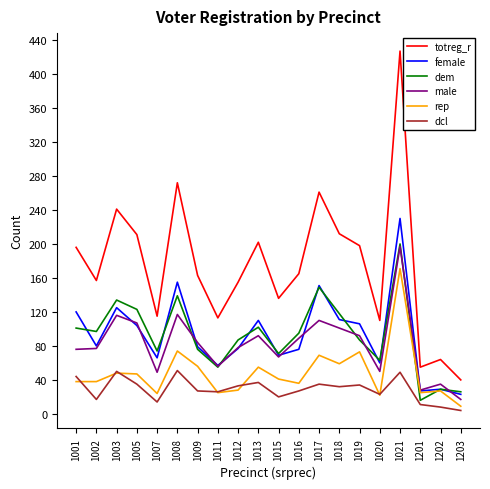

The value of totreg_r at 1013 is 202. True or false?

True